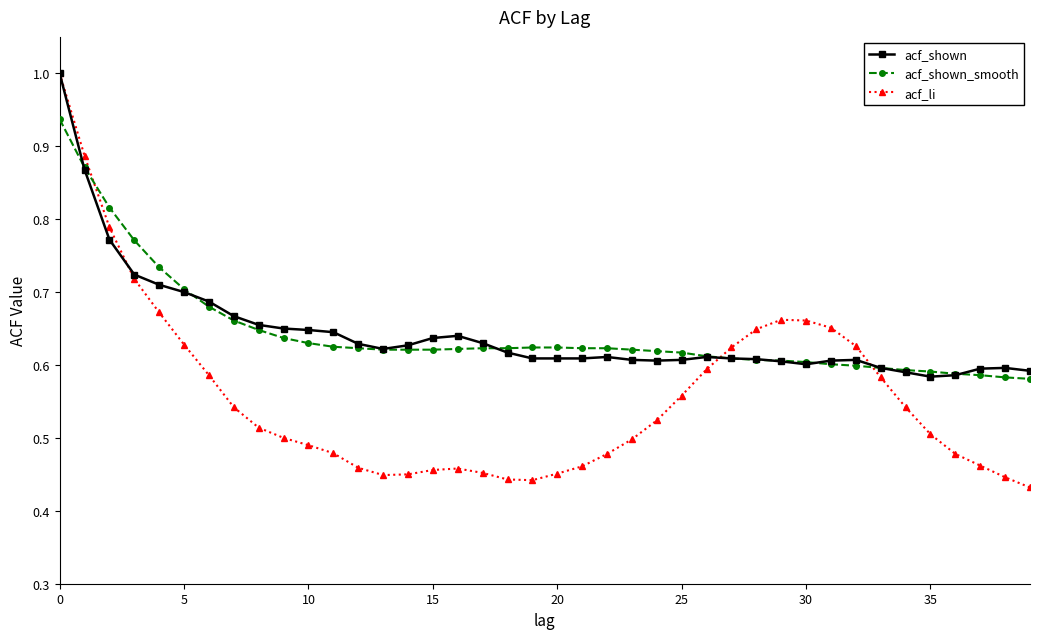

What is the value of the acf_li point at the 1st from the left?

1.0